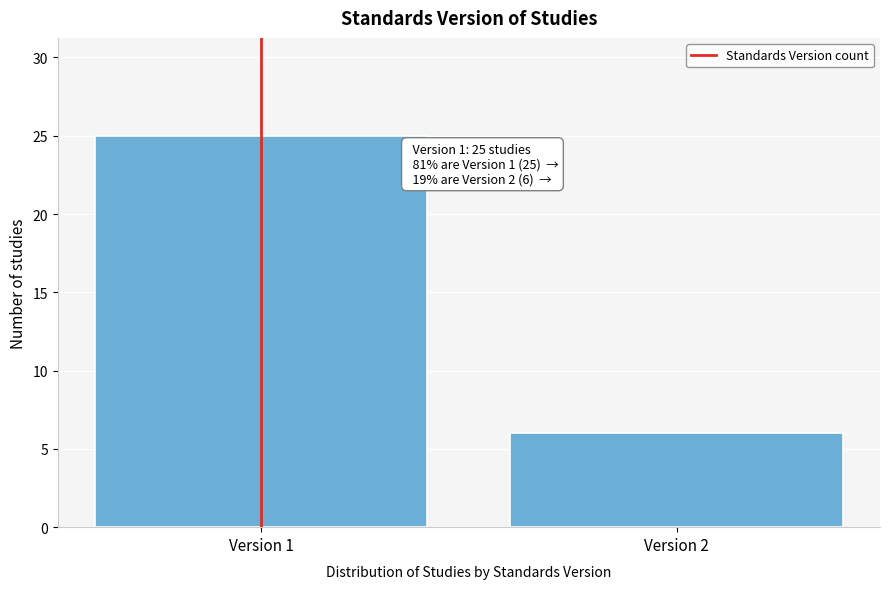

Reading left to right, extract all data points from this chart.

Version 1=25	Version 2=6